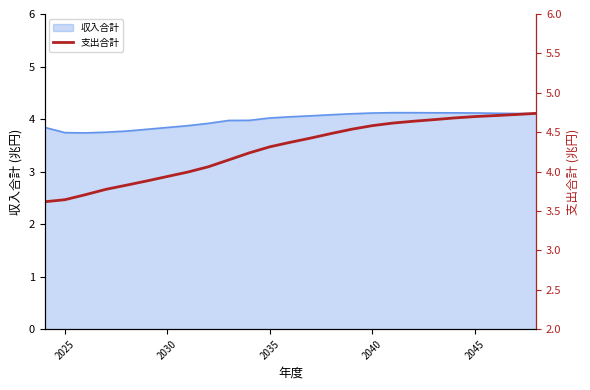

What is the maximum value for 収入合計?

4.1